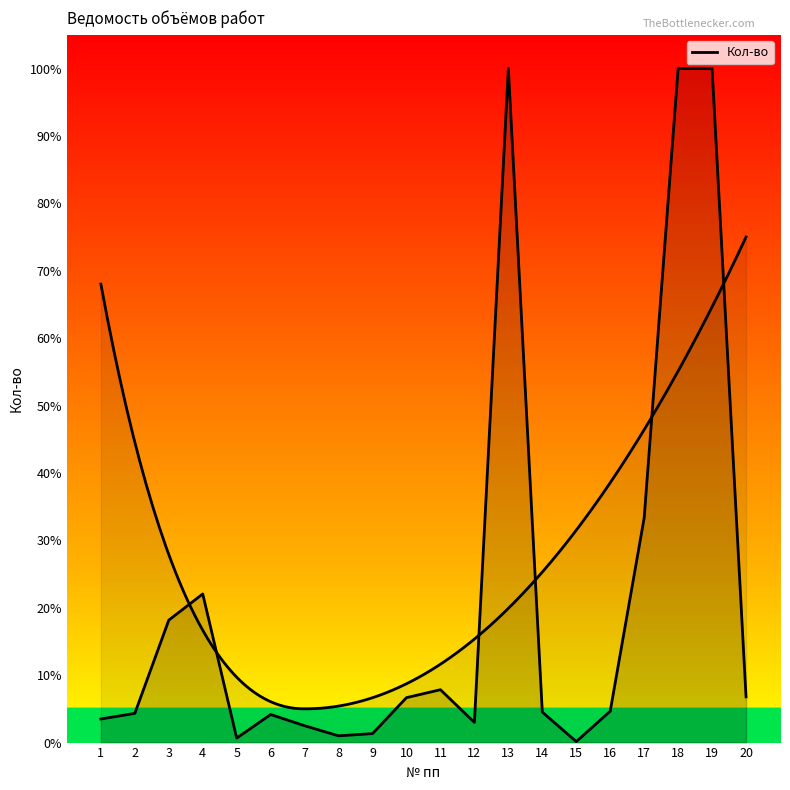

True or false: the data has more than 1 interior local peaks.

True